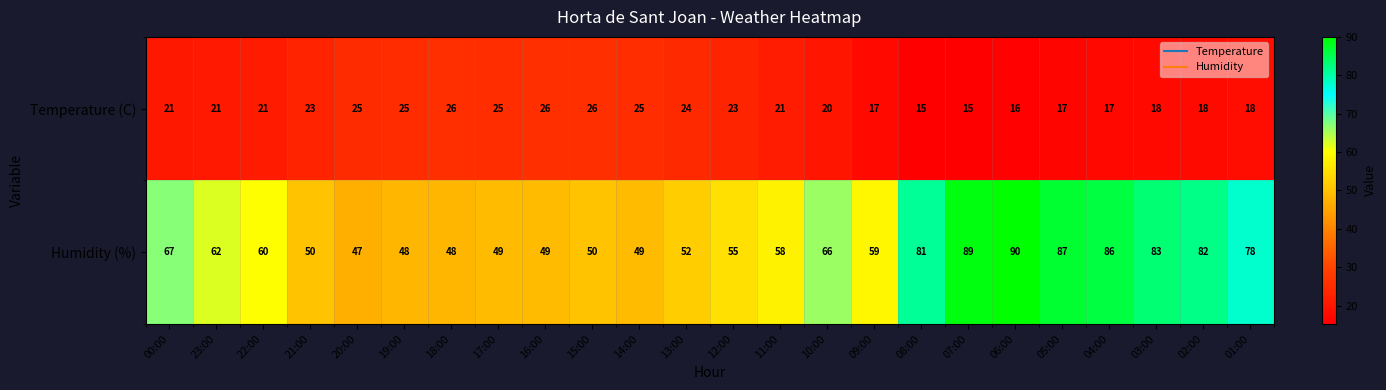

At which category is the sum across all series the highest?

06:00